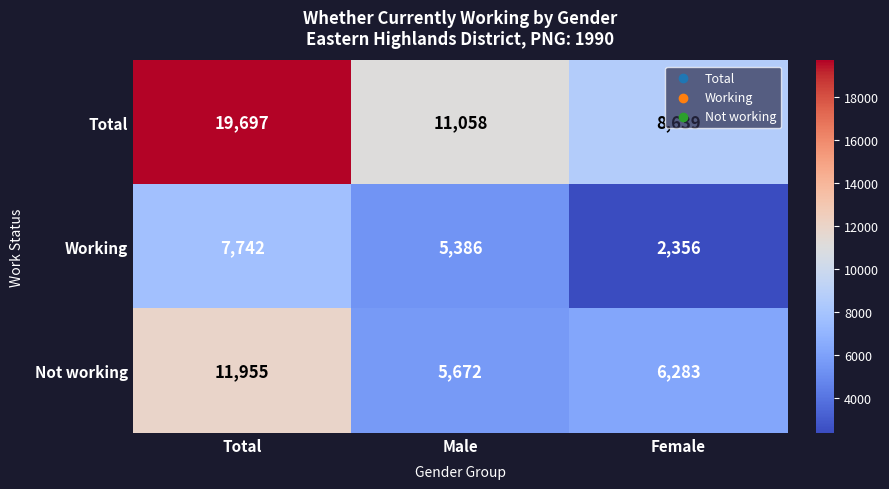

What is the difference between the maximum and minimum values in the Total series?

11058